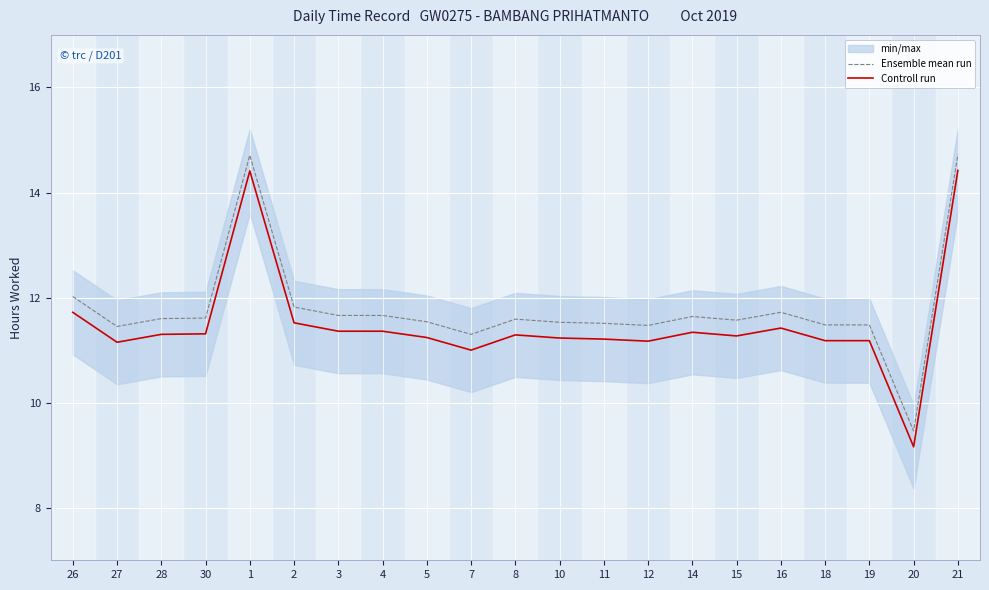

What is the total value across all series at 27?

22.6